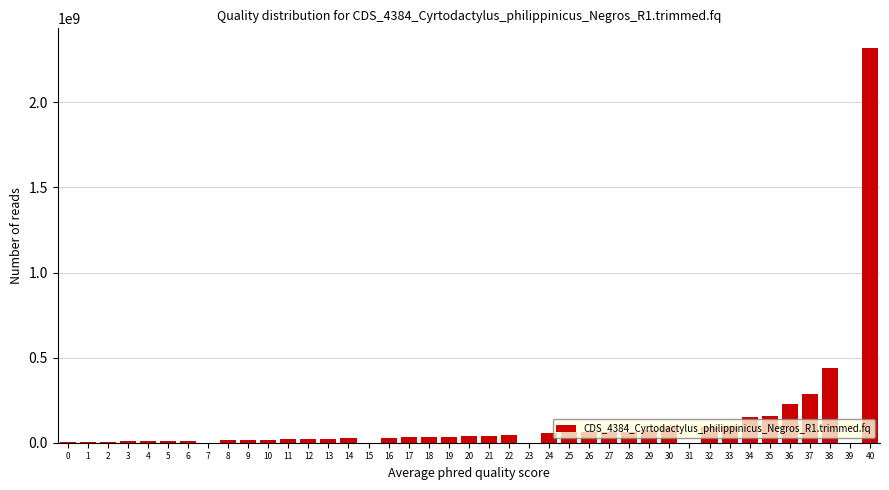

What is the sum of all values?

4677430161